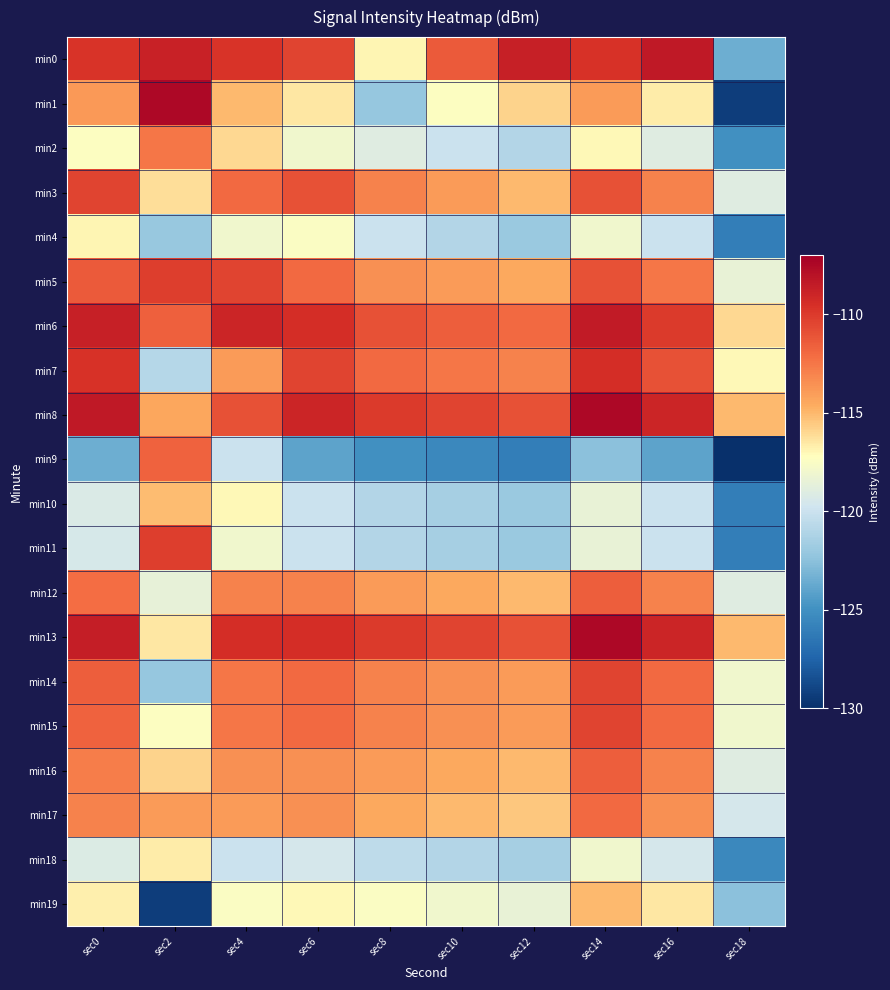

How many distinct data groups are displayed?

20